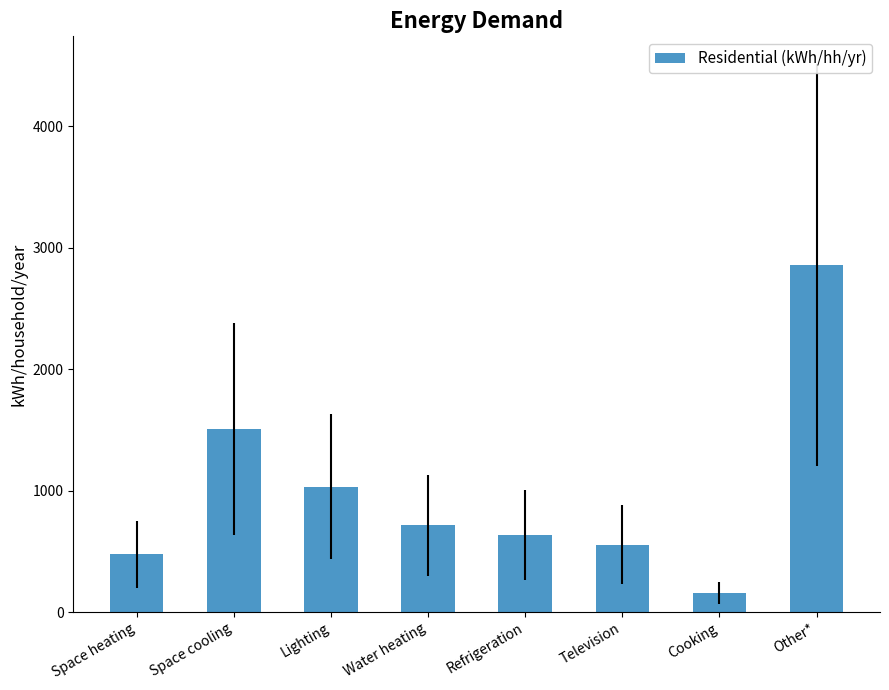

The value at Cooking is 158.8. True or false?

True